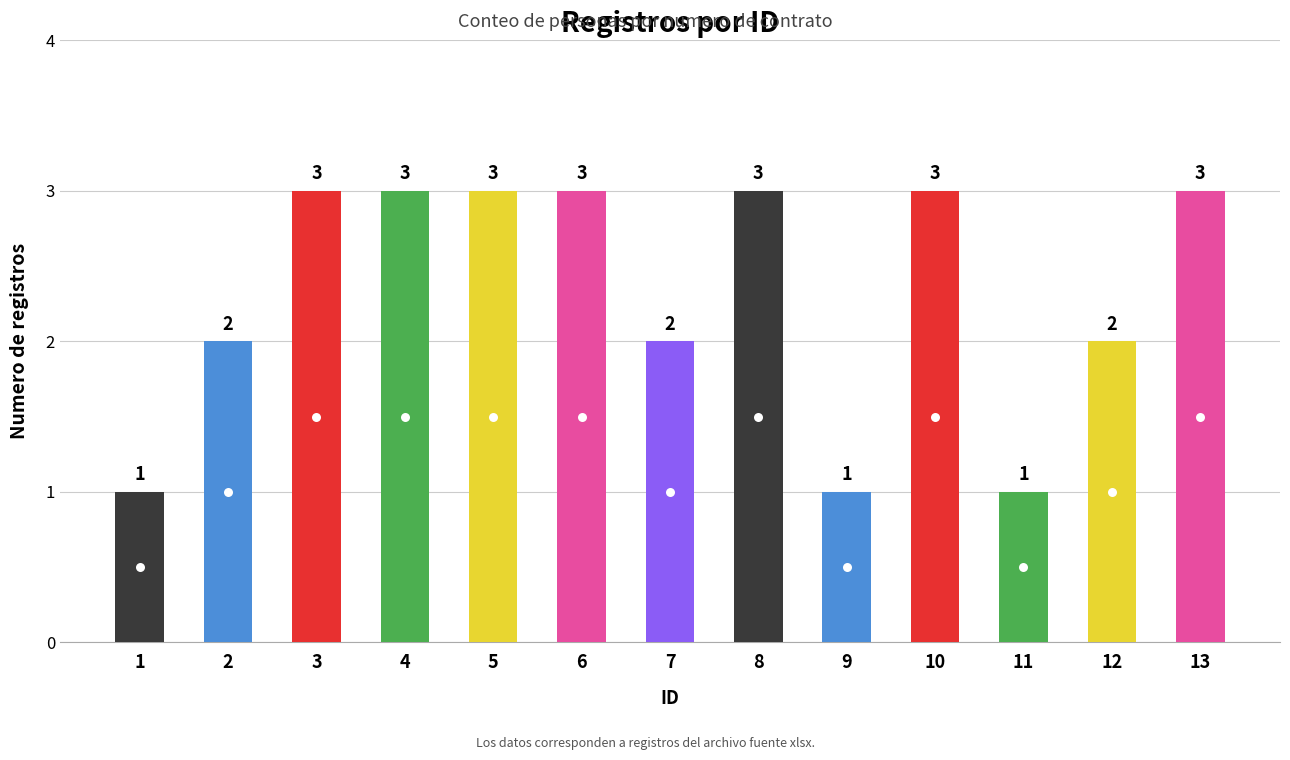

Does the chart contain stacked bars?

No